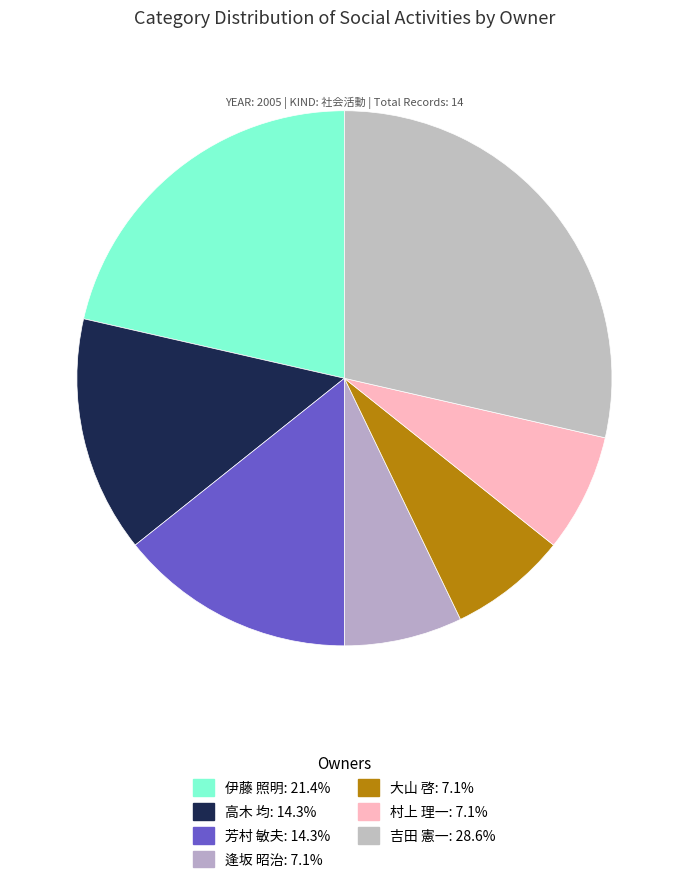

How many slices are in this pie chart?

7